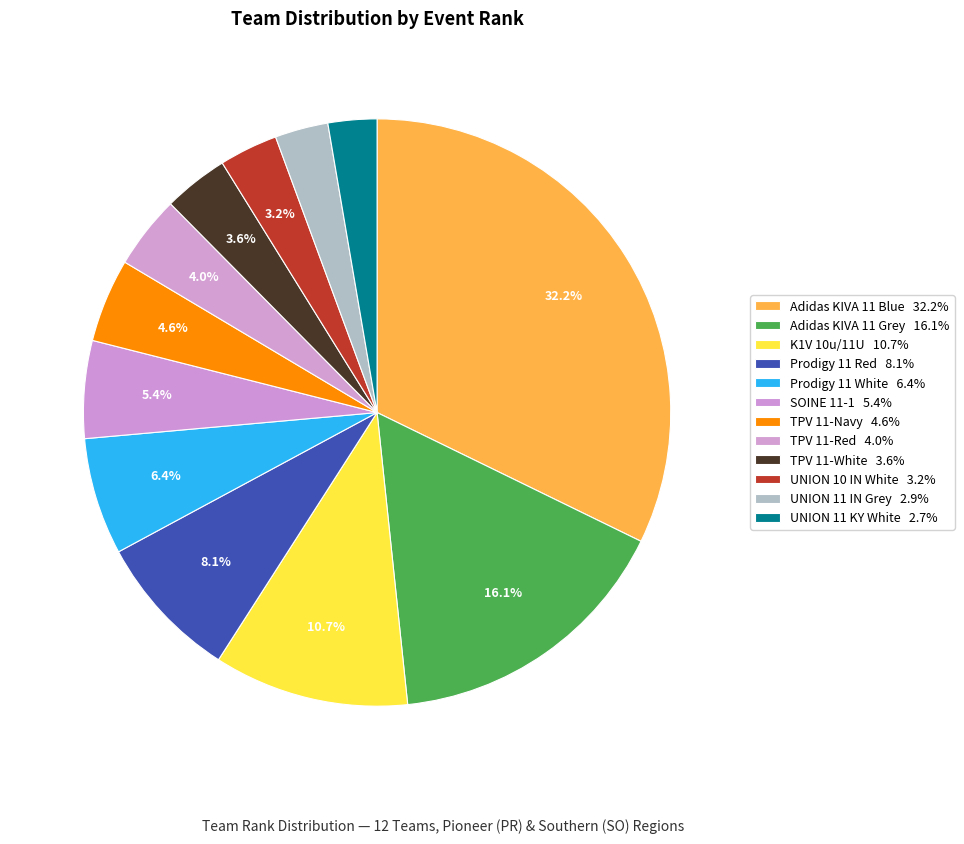

Count the number of slices in the pie.

12